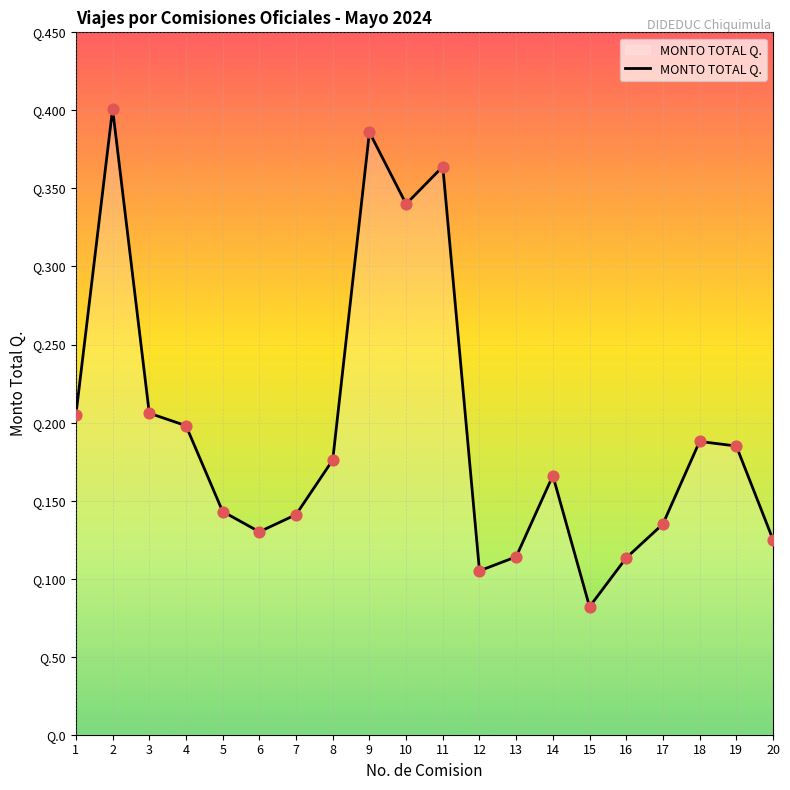

Between 16 and 2, which is larger?

2